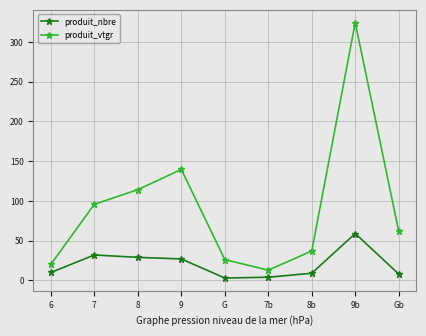

Is this an area chart (filled region under the line)?

No